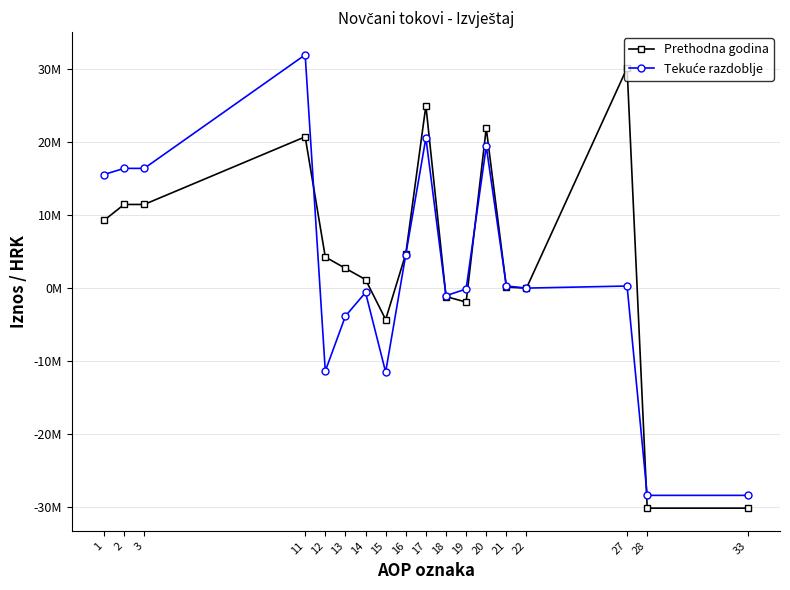

Is this an area chart (filled region under the line)?

No